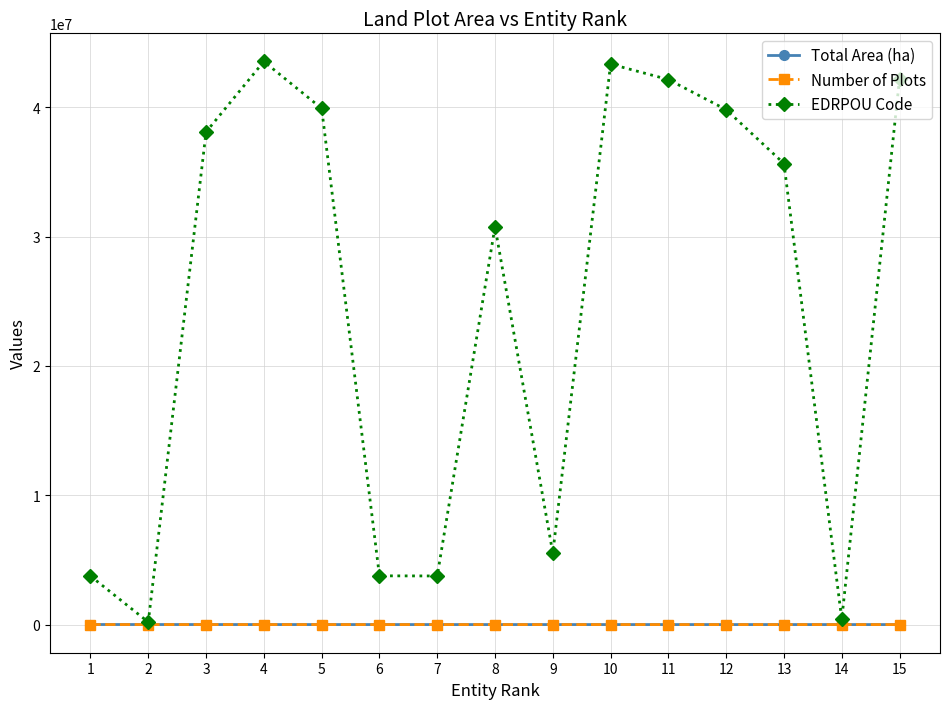

Which series has the largest total across all categories?

EDRPOU Code